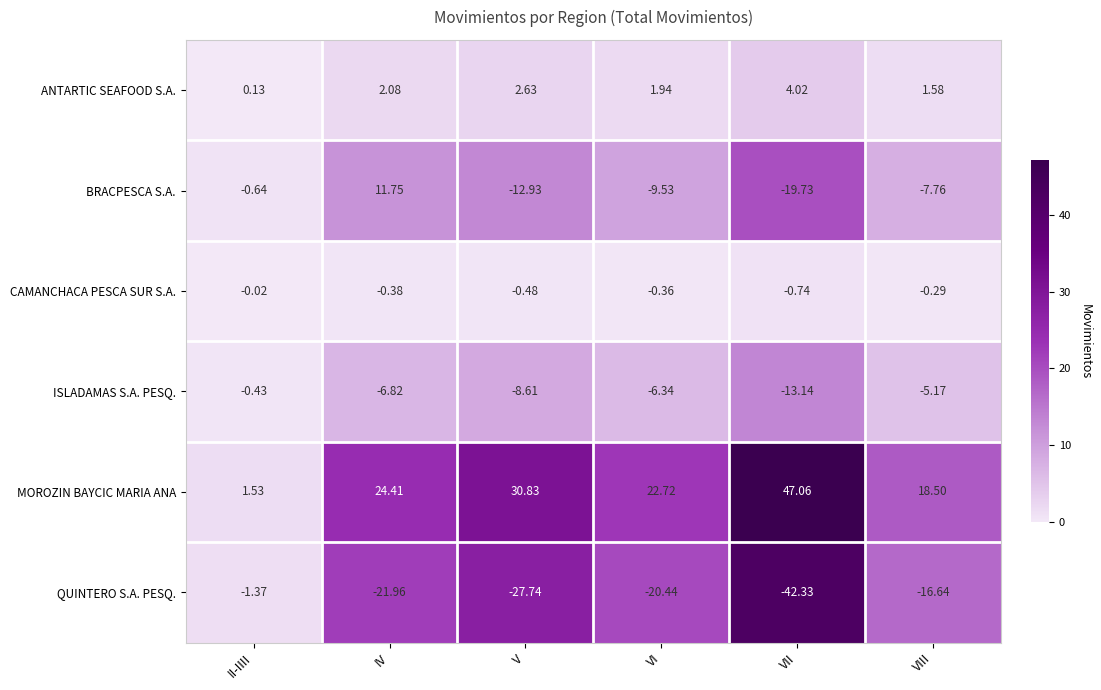

At which label does QUINTERO S.A. PESQ. reach its peak?

II-IIII